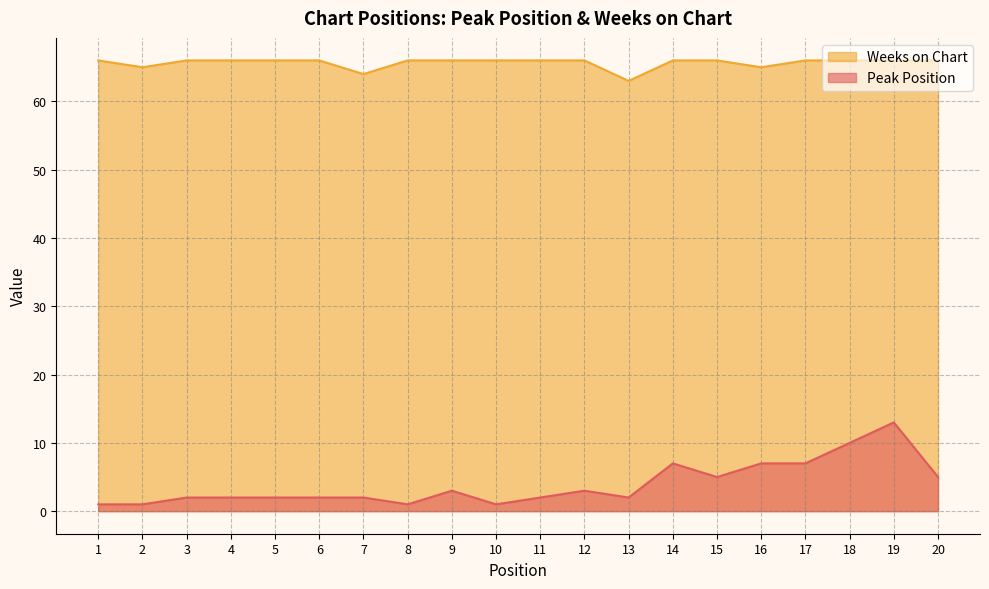

What is the average value of the Peak Position series?

4